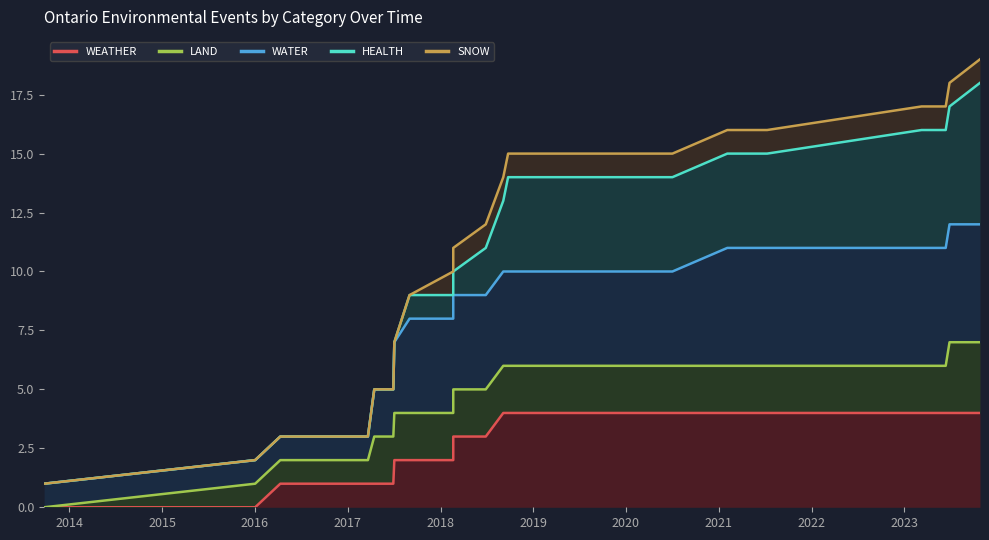

How many series are shown in this chart?

5